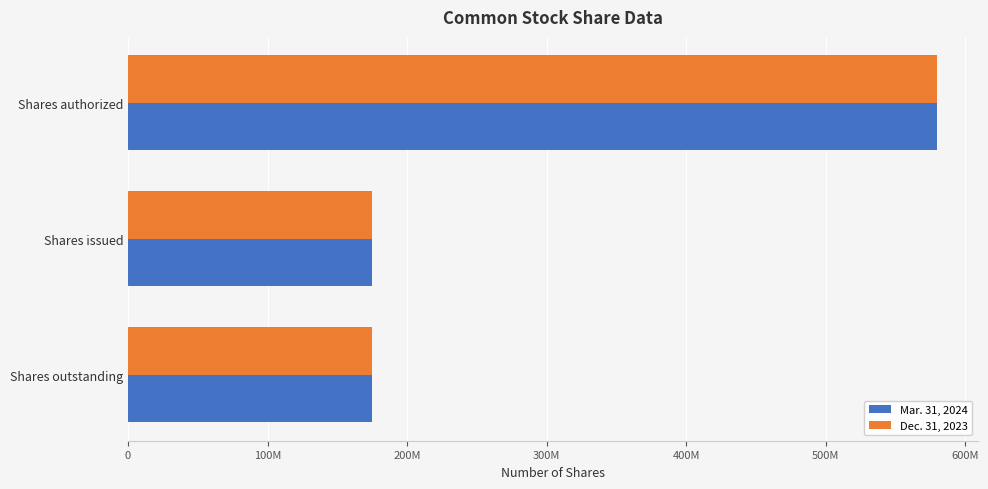

What are all the series names shown in the legend?

Mar. 31, 2024, Dec. 31, 2023